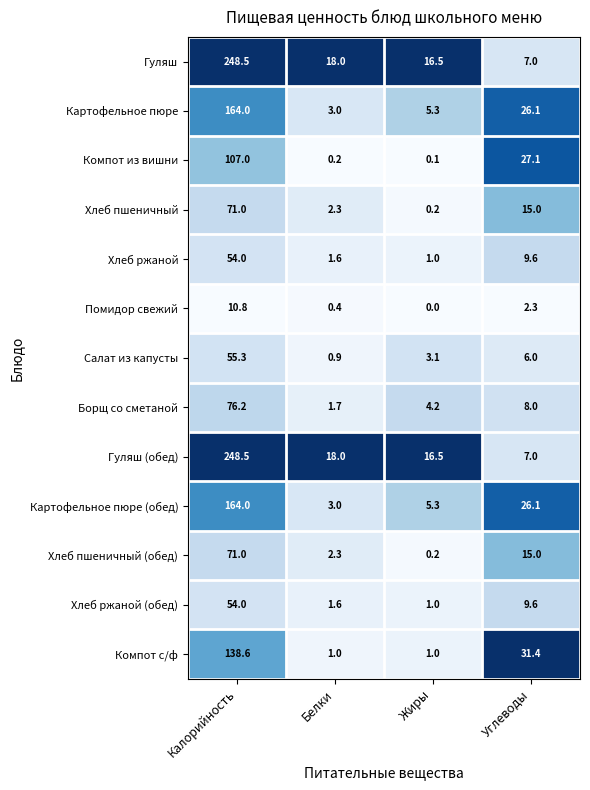

The value of Гуляш at Жиры is 29.3. True or false?

False